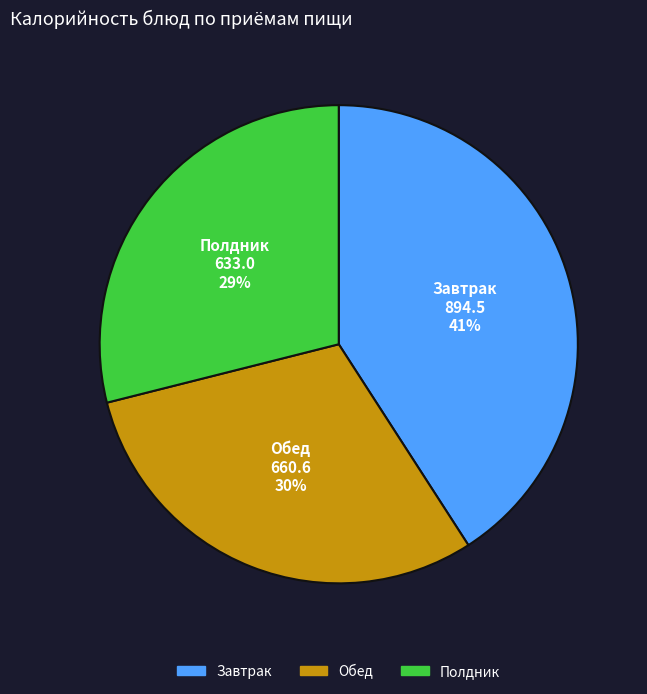

Does any single category account for the majority?

No